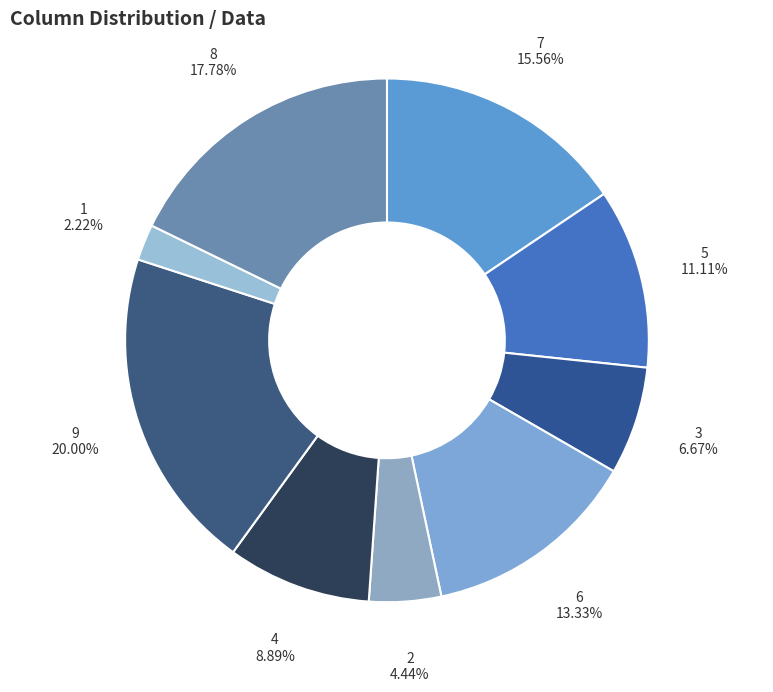

To the nearest percent, what is the average slice percentage?

11%